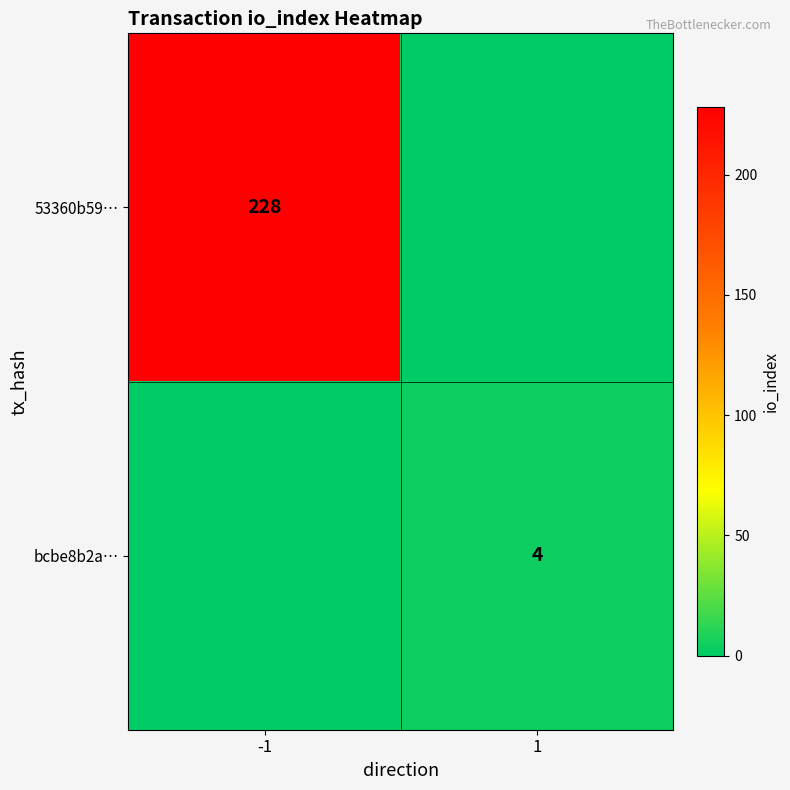

Is it true that bcbe8b2a… equals 2 at 1?

False